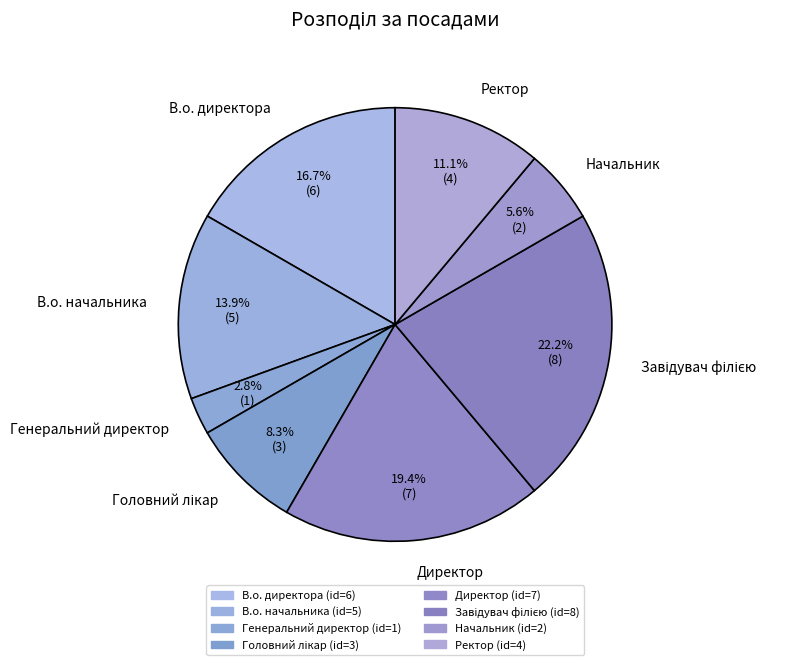

What is the smallest slice in the pie chart?

Генеральний директор